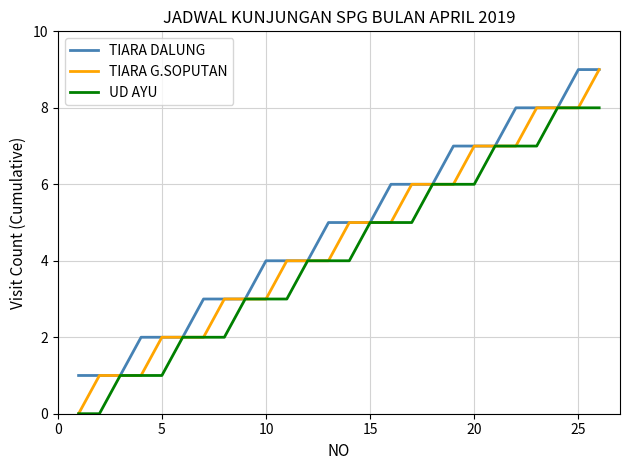

Which series has the widest spread of values?

TIARA G.SOPUTAN